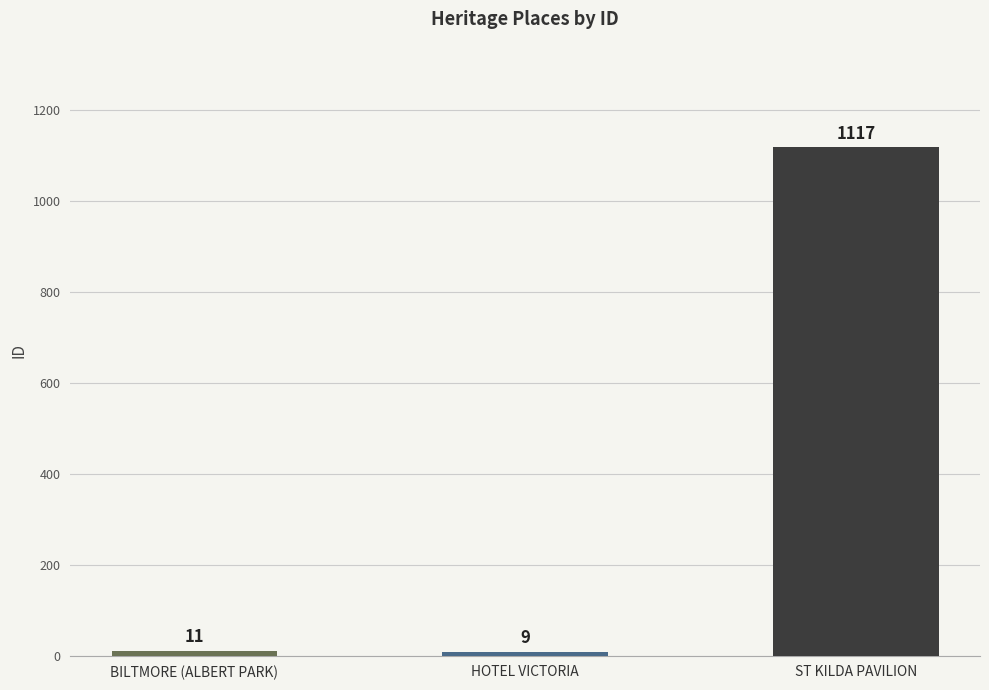

Reading right to left, what are all the values shown in this chart?

1117	9	11